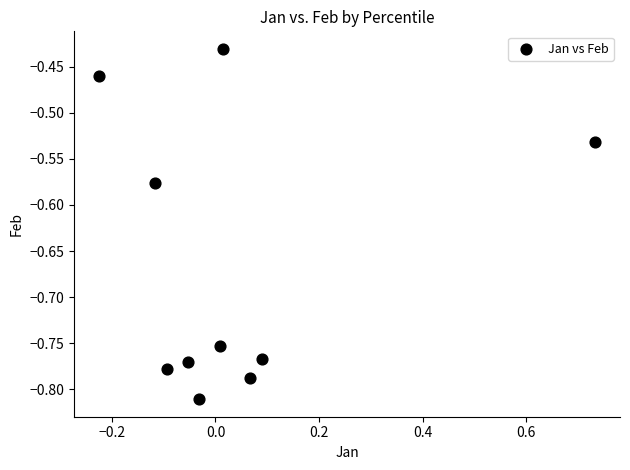

What is the average Y value?

-0.7